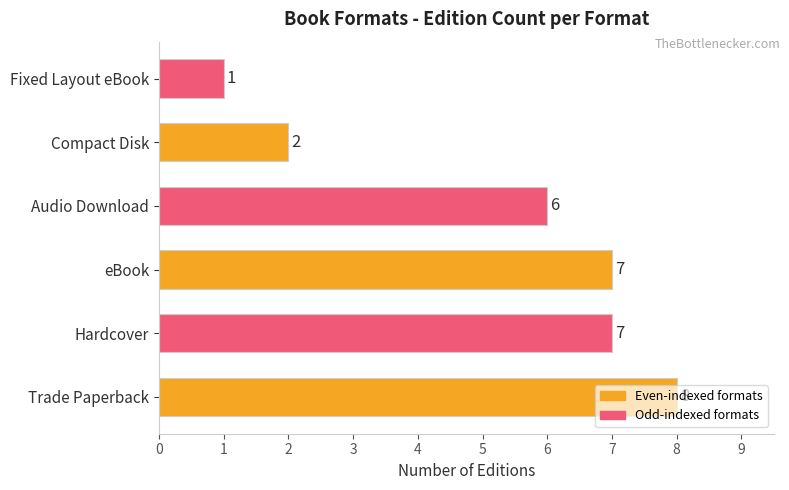

Count the values in the range 2 to 7.

4